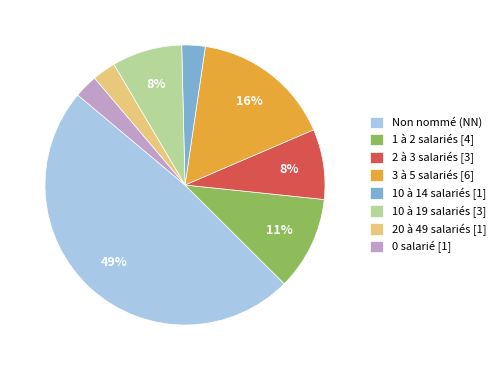

Is there a majority slice in this chart?

No